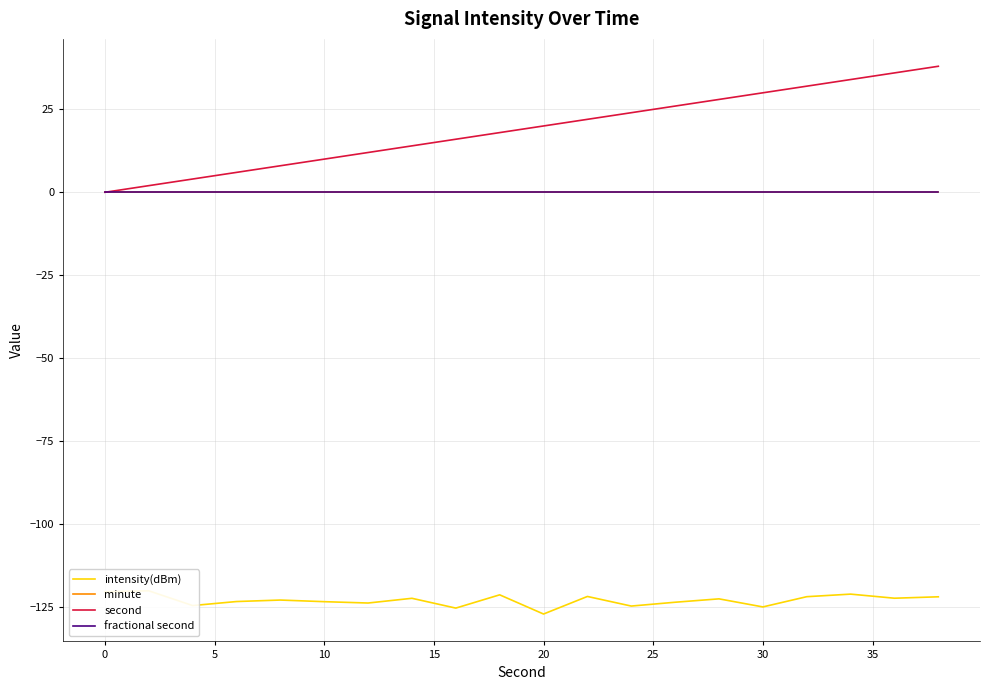

Is the value of second at 11 greater than the value of minute at 0?

Yes